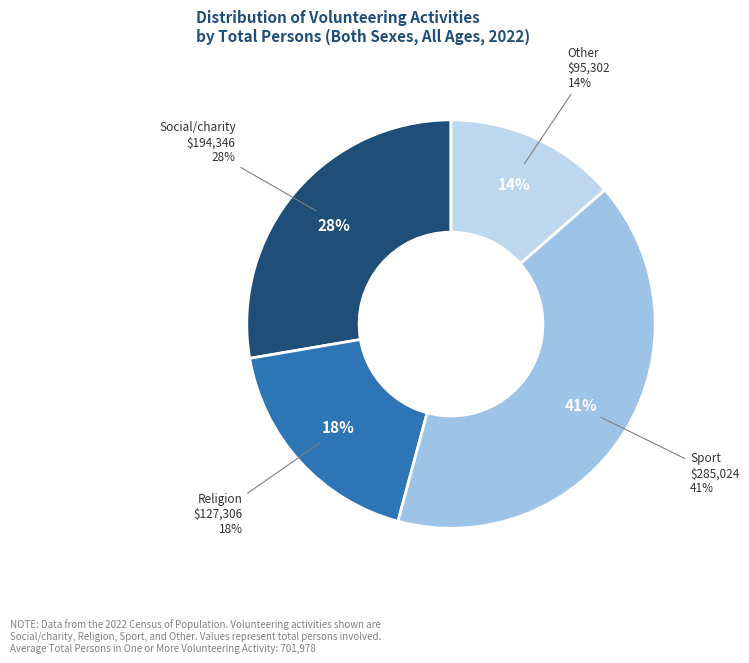

To the nearest percent, what is the combined percentage of Other activities and Religion?

32%